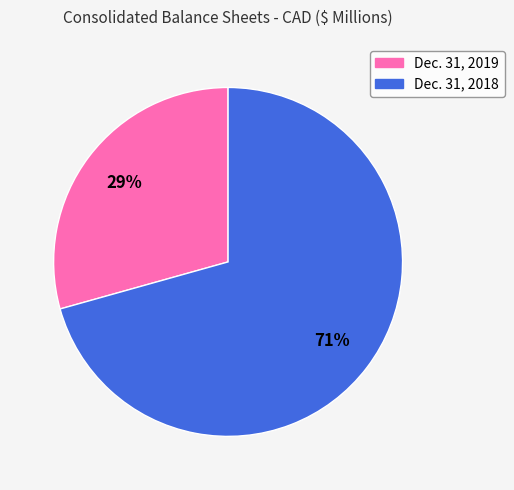

To the nearest percent, what is the average slice percentage?

50%